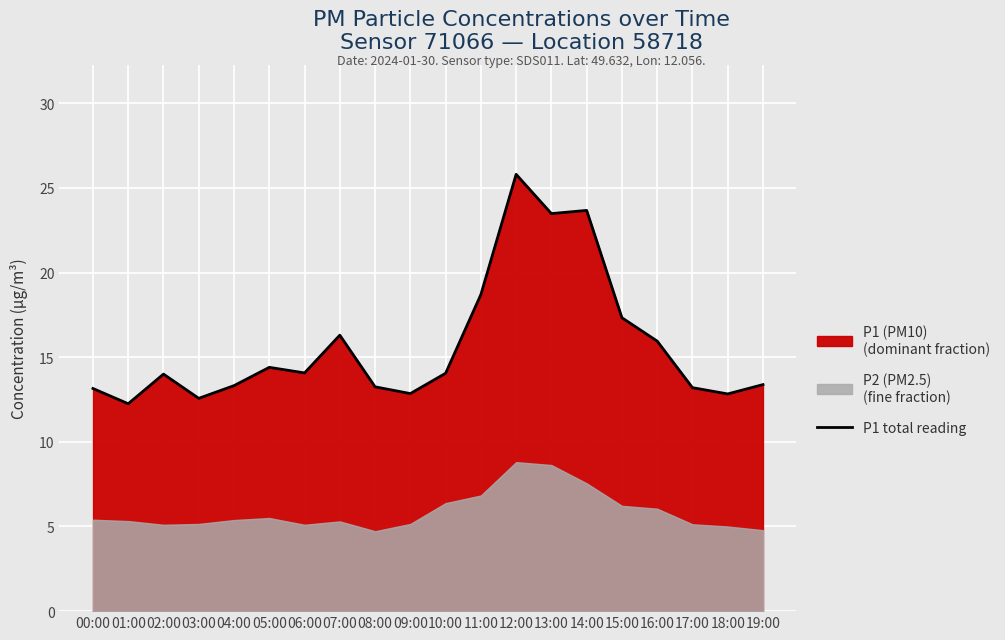

Rank the categories by value from highest to lowest.

12:00, 14:00, 13:00, 11:00, 15:00, 07:00, 16:00, 05:00, 06:00, 10:00, 02:00, 19:00, 04:00, 08:00, 17:00, 00:00, 09:00, 18:00, 03:00, 01:00